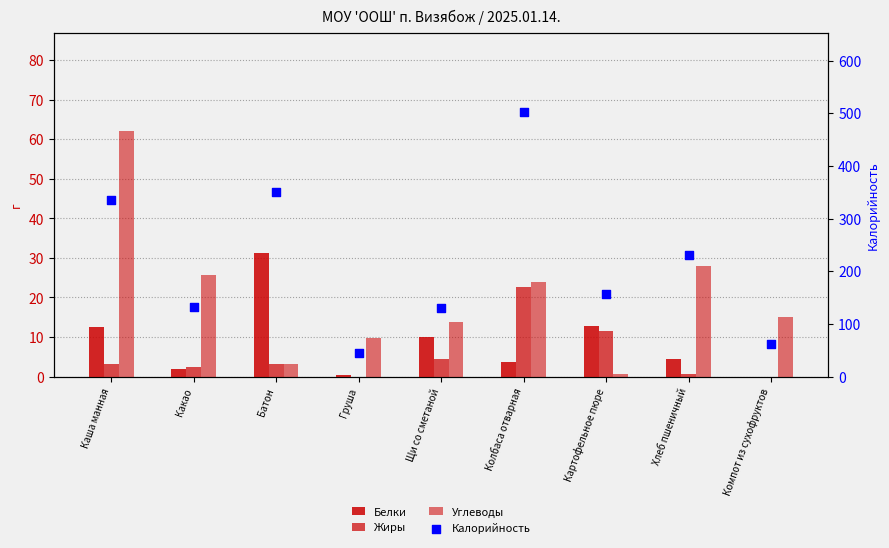

Which series reaches the maximum Y coordinate?

Калорийность